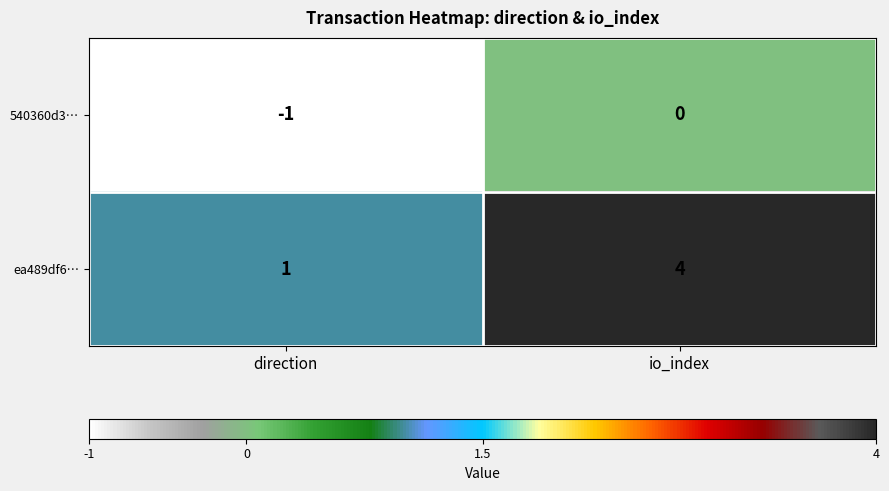

Rank the series by their average value, from highest to lowest.

ea489df6…, 540360d3…